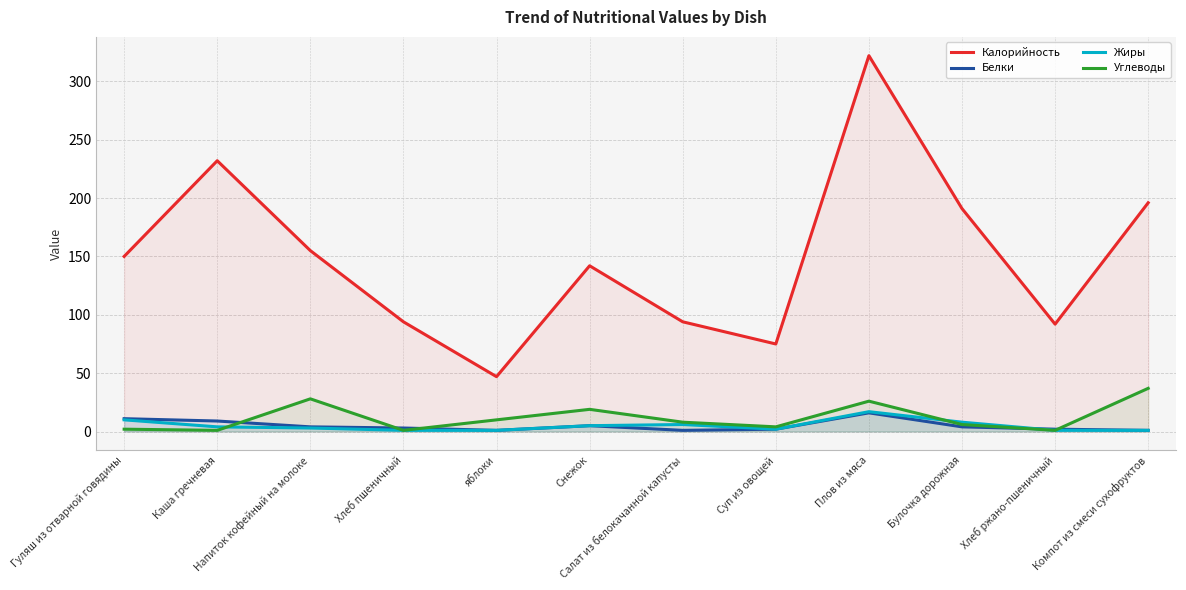

Is the value of Жиры at Хлеб пшеничный greater than the value of Углеводы at Гуляш из отварной говядины?

No